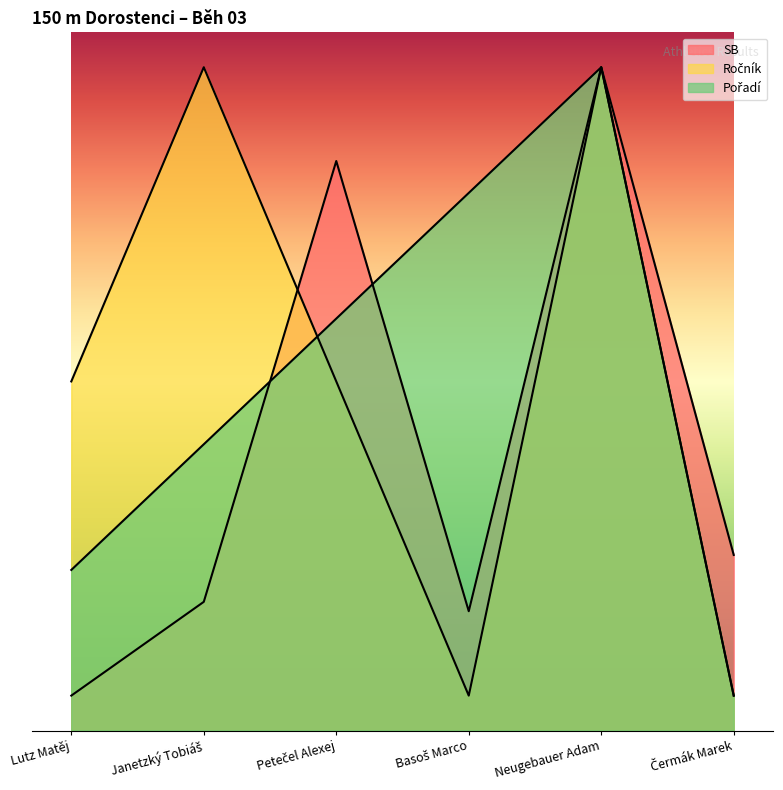

Count the Ročník values in the range 1 to 19.

6